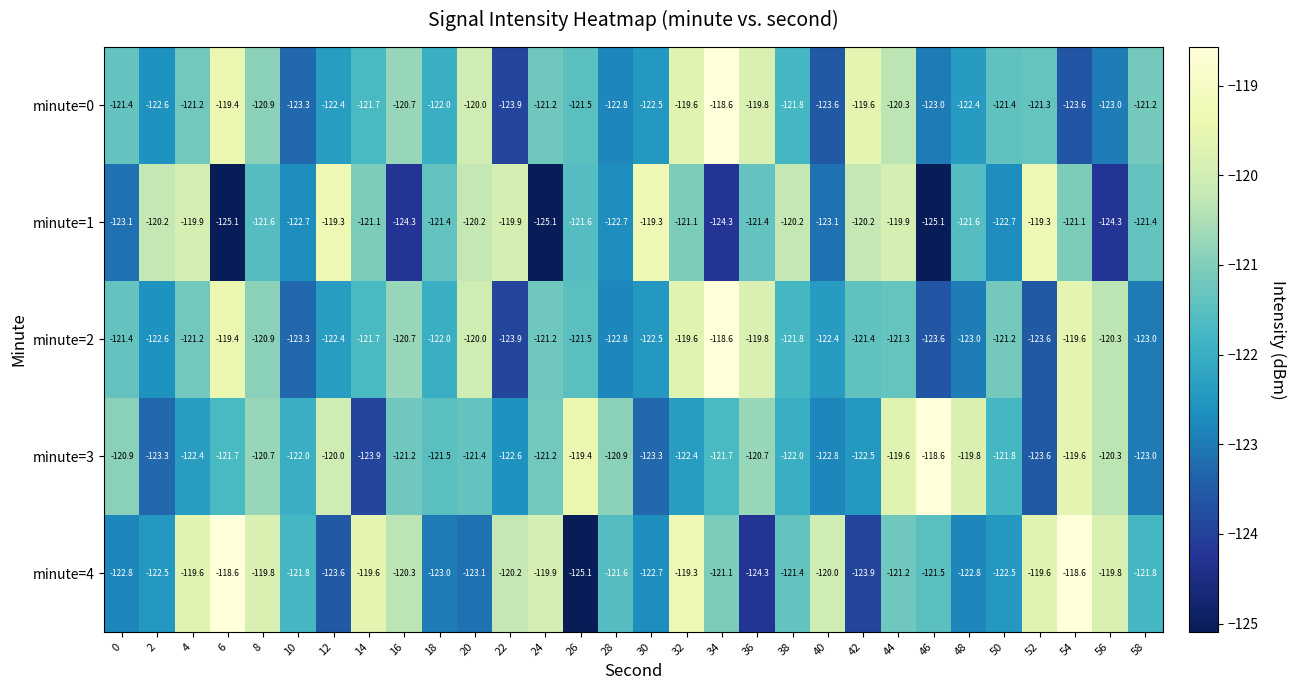

What is the approximate value of minute=2 at 34?

-118.6